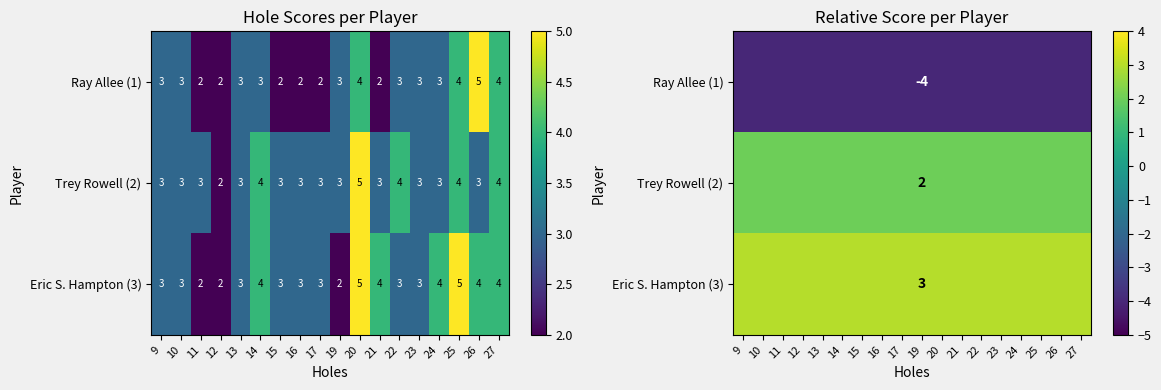

At which label is Ray Allee (1) closest to -4?

9